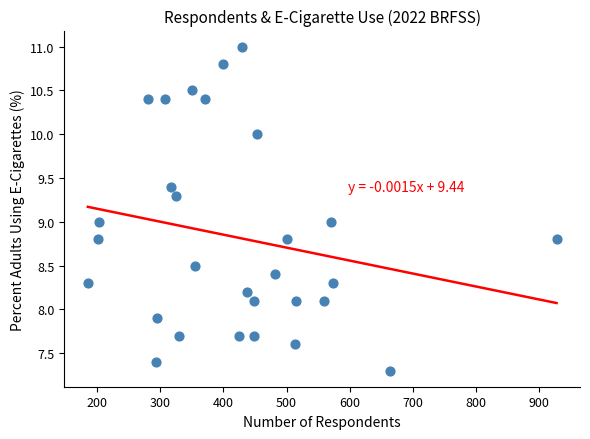

What is the range of X values (max minus min)?

743.0